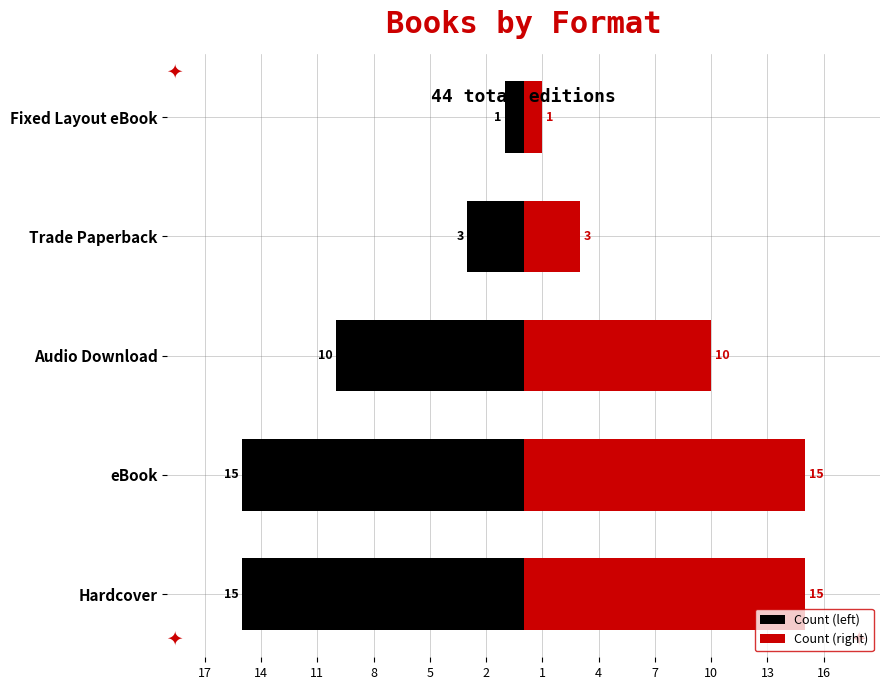

What are all the series names shown in the legend?

Count (left), Count (right)